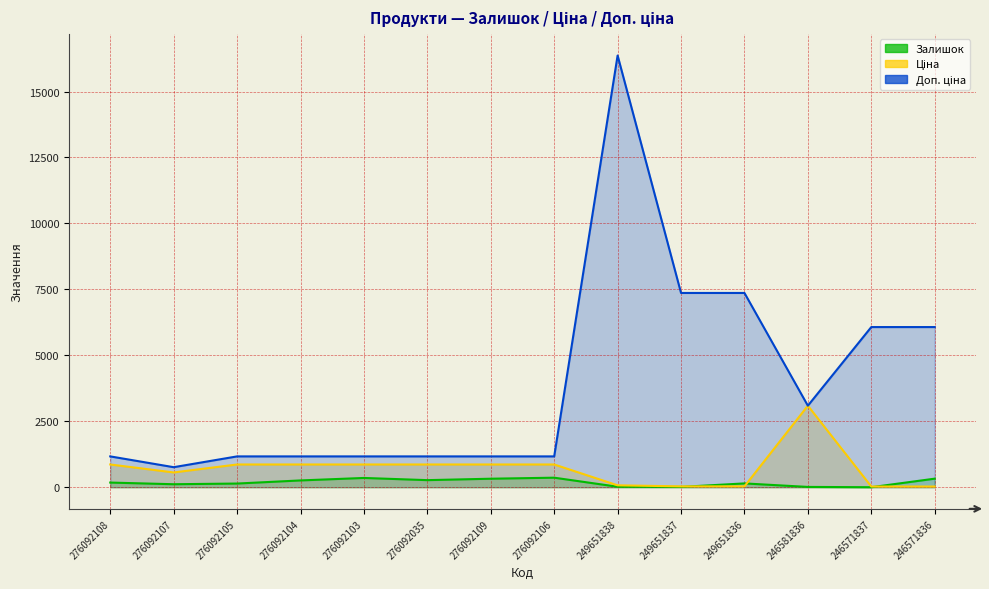

Reading left to right, what are all the values shown in this chart?

Залишок: 276092108=177.0	276092107=114.0	276092105=140.0	276092104=258.0	276092103=352.0	276092035=269.0	276092109=323.0	276092106=362.0	249651838=19.0	249651837=13.0	249651836=145.0	246581836=12.0	246571837=1.0	246571836=325.0
Ціна: 276092108=862.8	276092107=560.8	276092105=862.8	276092104=862.8	276092103=862.8	276092035=862.8	276092109=862.8	276092106=862.8	249651838=72.7	249651837=32.7	249651836=32.7	246581836=3091.2	246571837=27.0	246571836=27.0
Доп. ціна: 276092108=1169.2	276092107=760.0	276092105=1169.2	276092104=1169.2	276092103=1169.2	276092035=1169.2	276092109=1169.2	276092106=1169.2	249651838=16366.5	249651837=7365.0	249651836=7365.0	246581836=3091.0	246571837=6072.0	246571836=6072.0